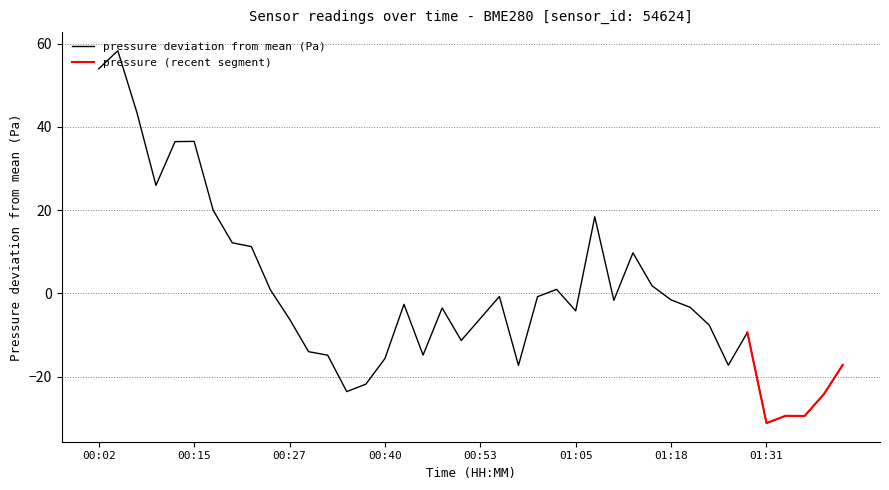

How many data points are above -3?

19